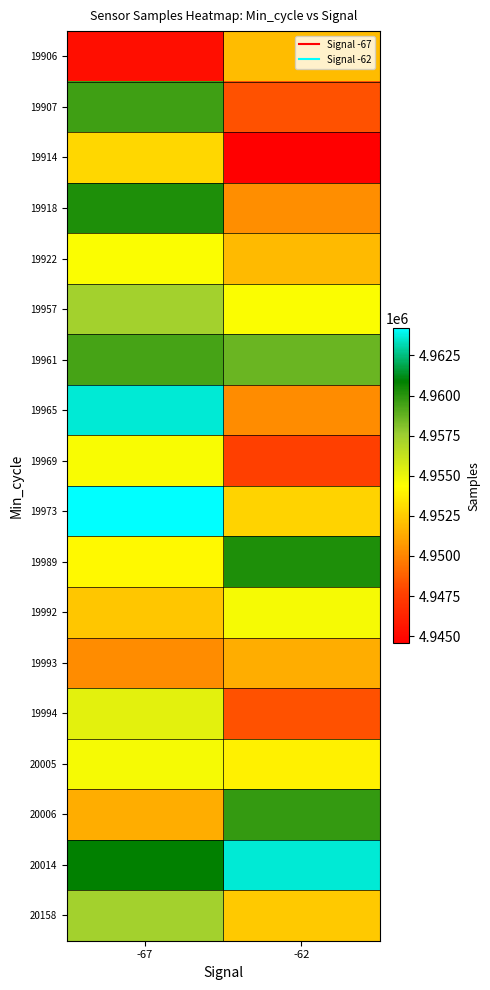

Reading left to right, extract all data points from this chart.

19906: -67=4945275	-62=4951936
19907: -67=4959555	-62=4948266
19914: -67=4952965	-62=4944547
19918: -67=4960205	-62=4950304
19922: -67=4954458	-62=4951870
19957: -67=4957328	-62=4954457
19961: -67=4959378	-62=4958653
19965: -67=4963643	-62=4950251
19969: -67=4954594	-62=4947571
19973: -67=4964188	-62=4952765
19989: -67=4954203	-62=4960205
19992: -67=4952331	-62=4954644
19993: -67=4950263	-62=4951451
19994: -67=4955282	-62=4948266
20005: -67=4954644	-62=4953886
20006: -67=4951451	-62=4959770
20014: -67=4960847	-62=4963643
20158: -67=4957328	-62=4952423